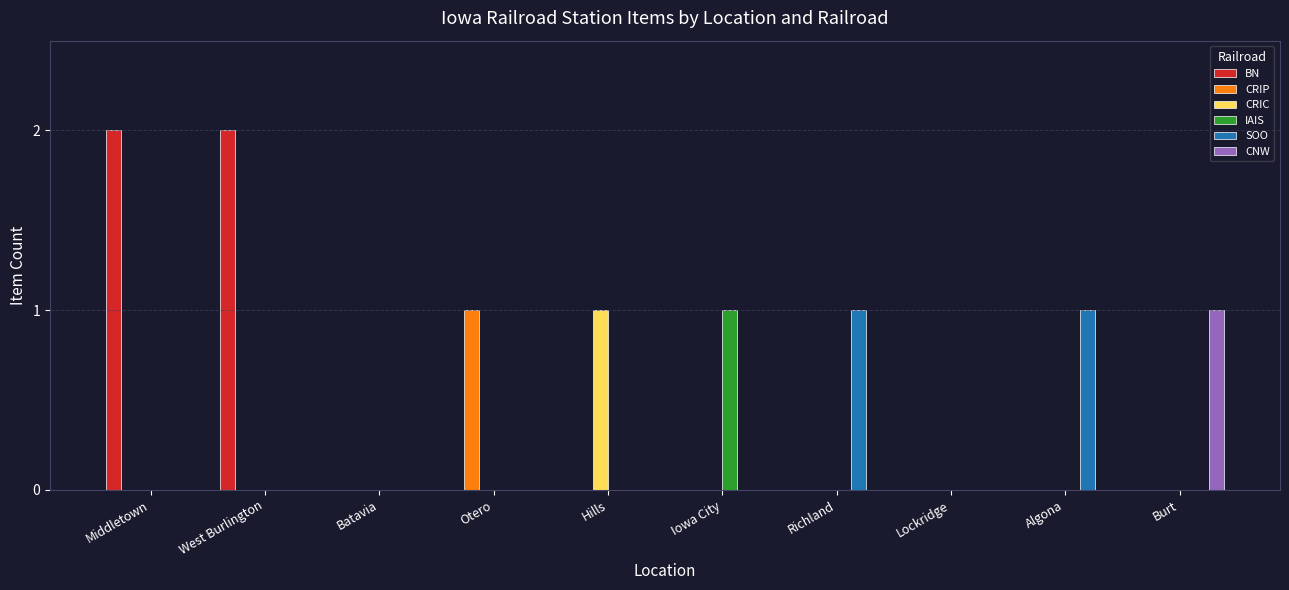

Which series changed the most between West Burlington and Otero?

BN